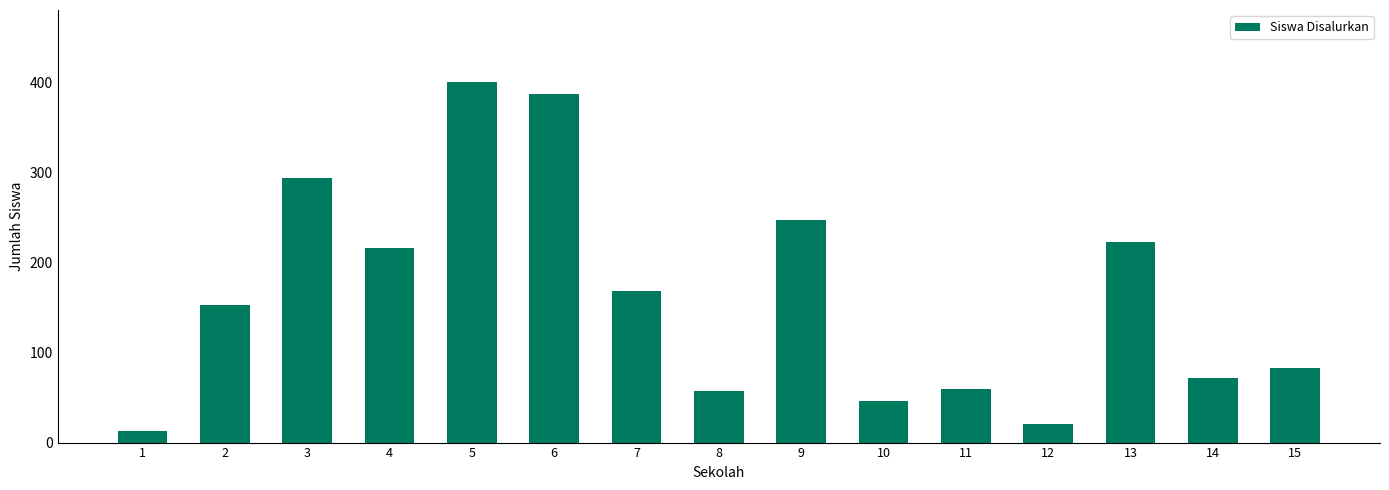

True or false: the data shows 18 at 10.

False